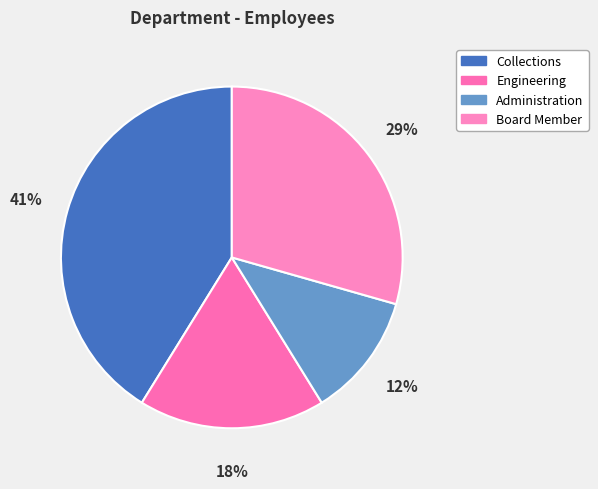

Approximately how many times larger is the value at Board Member compared to Administration?

2.5